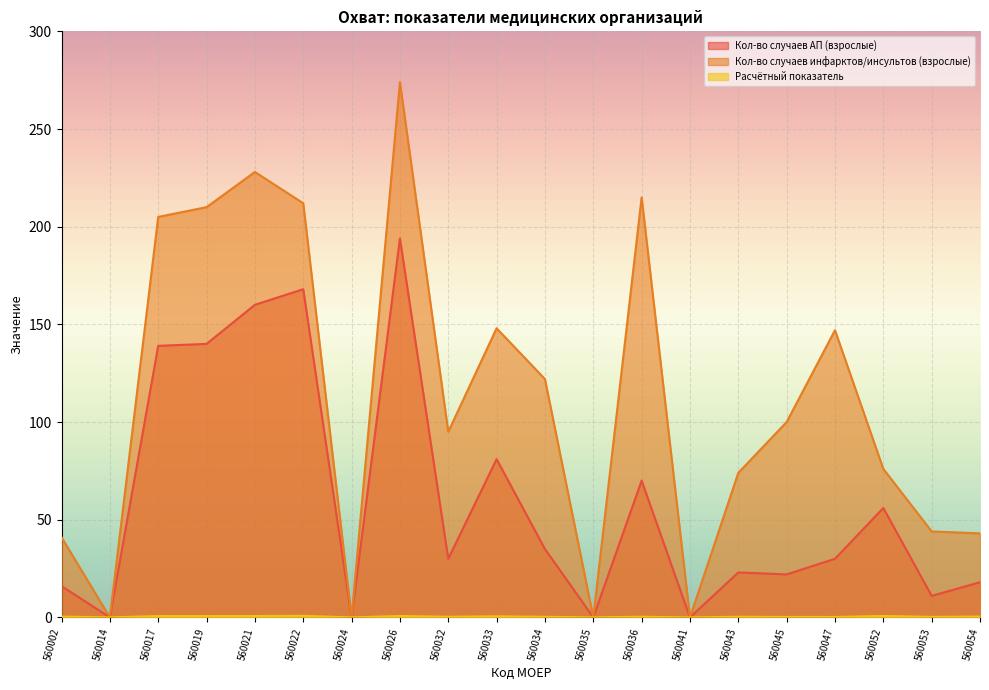

At how many categories does at least one series exceed 257?

1